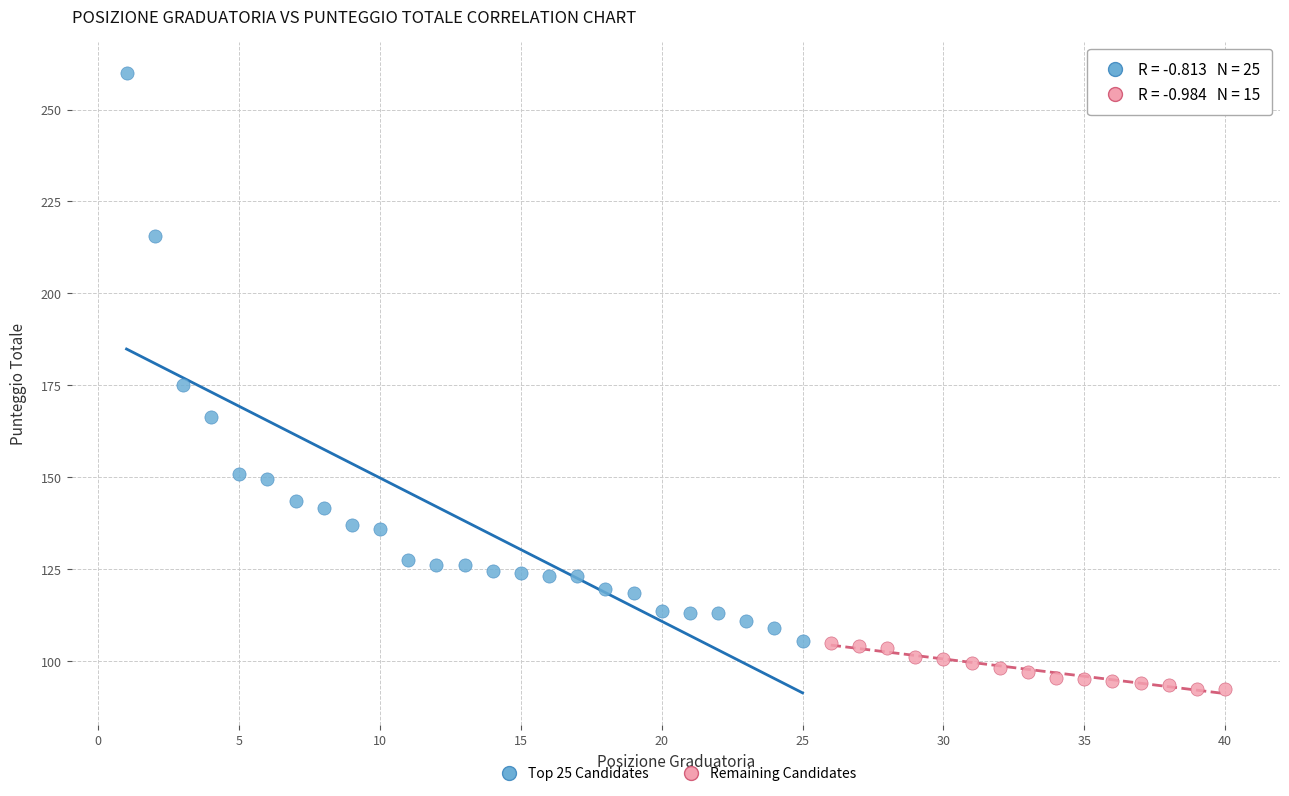

Which series contains the highest Y value?

Top 25 Candidates